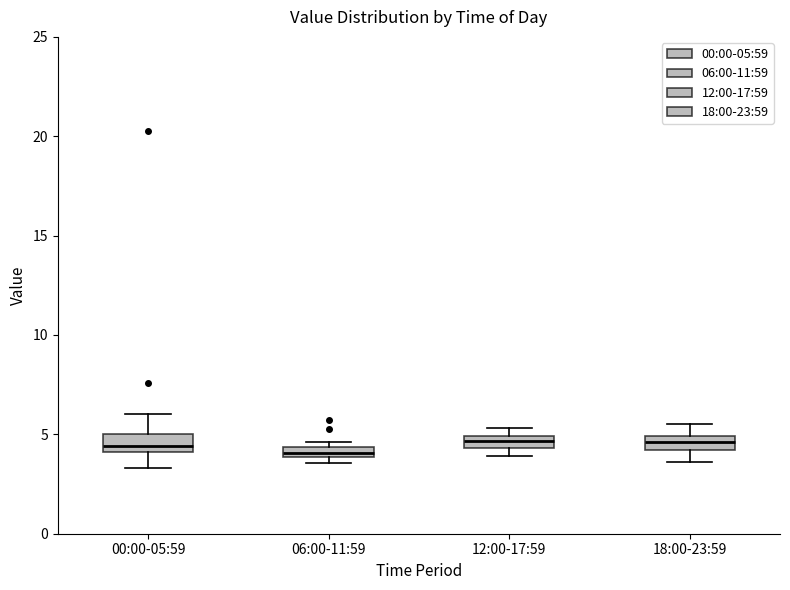

Where does the upper whisker of the box for 00:00-05:59 end on the y-axis? The values are not printed on the chart, so give them approximately, as read against the axis.

6.0